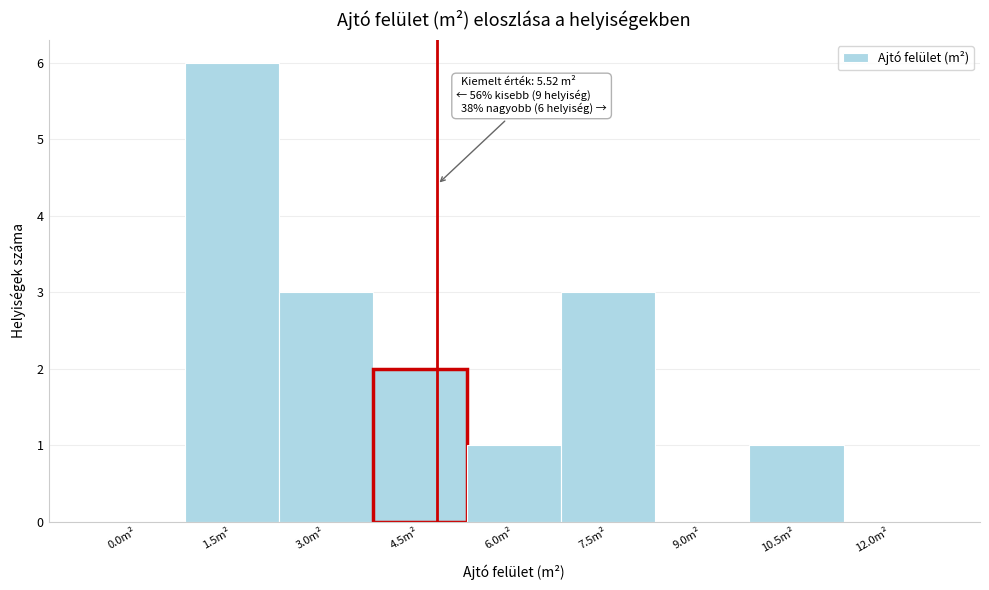

Reading left to right, transcribe all the data shown in this chart.

0.0m²=0	1.5m²=6	3.0m²=3	4.5m²=2	6.0m²=1	7.5m²=3	9.0m²=0	10.5m²=1	12.0m²=0